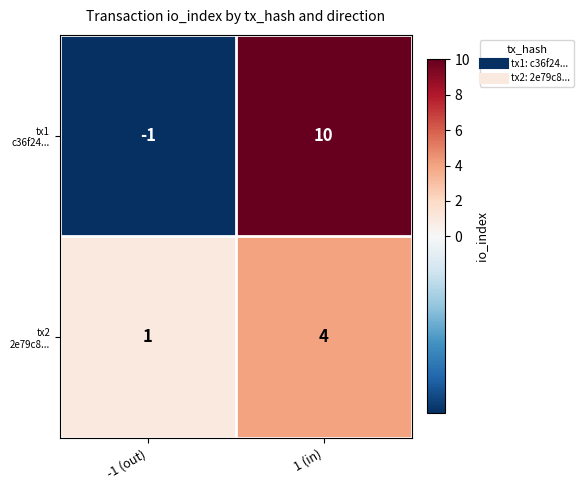

Which category has the lowest value across all series?

-1 (out)